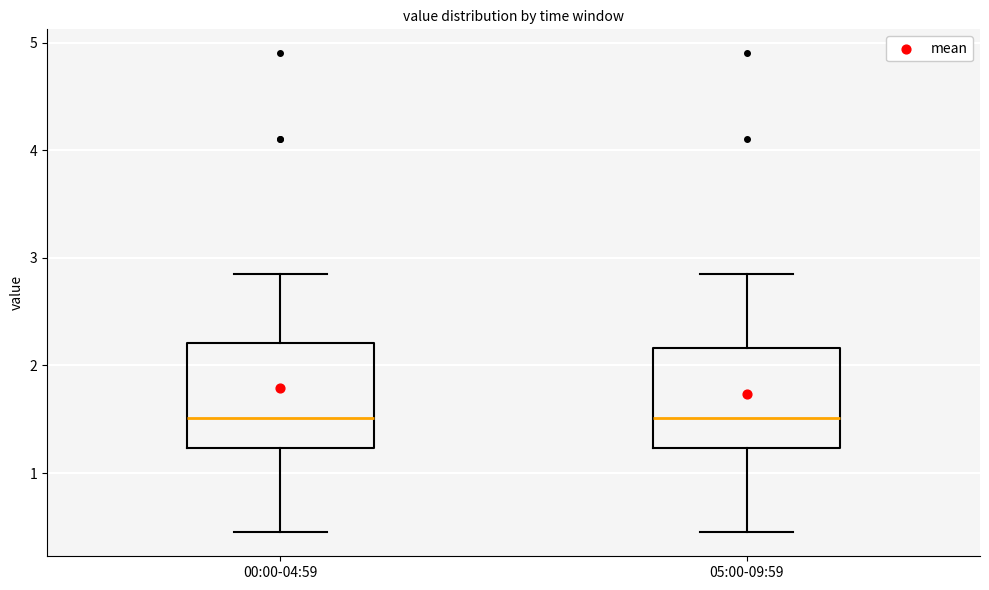

Reading left to right, read every box against the y-axis: the position of its median line, the range the box covers, and the ends of its whiskers. The values are not printed on the chart, so give them approximately, as read against the axis.

00:00-04:59: median 1.5, box 1.2 to 2.2, whiskers 0.5 to 2.9
05:00-09:59: median 1.5, box 1.2 to 2.2, whiskers 0.5 to 2.9